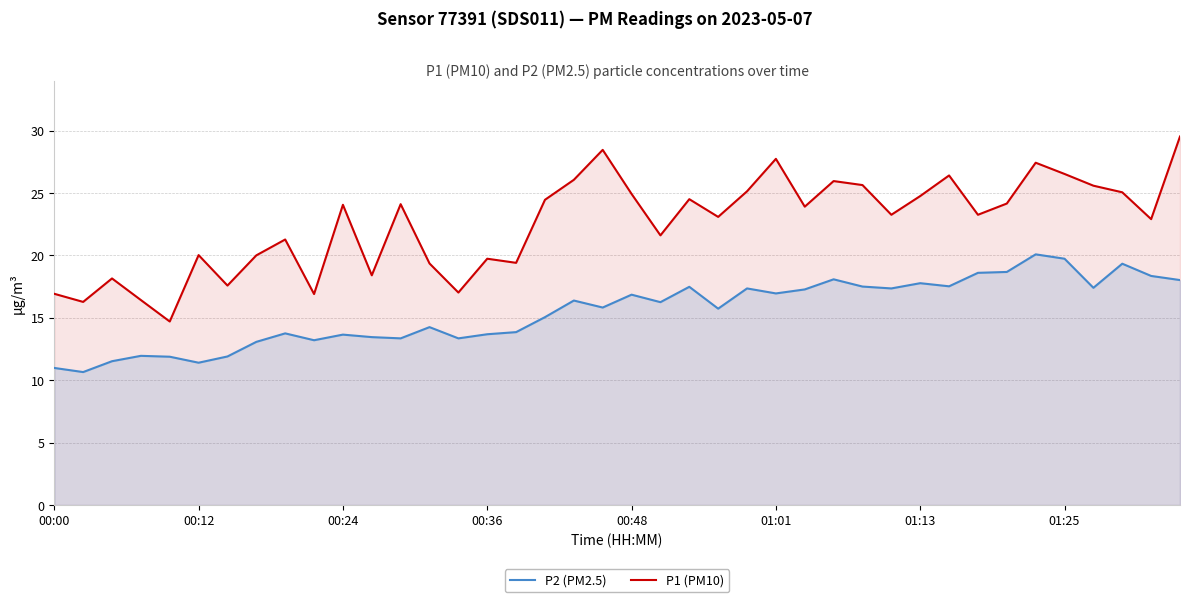

List the series in order of their peak value, lowest first.

P2 (PM2.5), P1 (PM10)